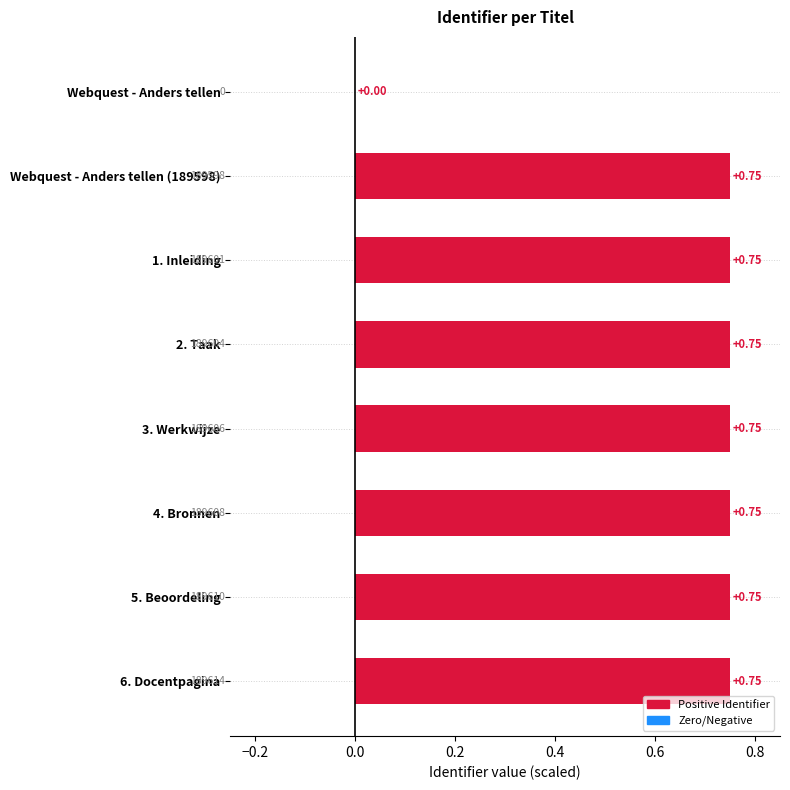

What is the sum of the values at 2. Taak and 1. Inleiding?

1.5